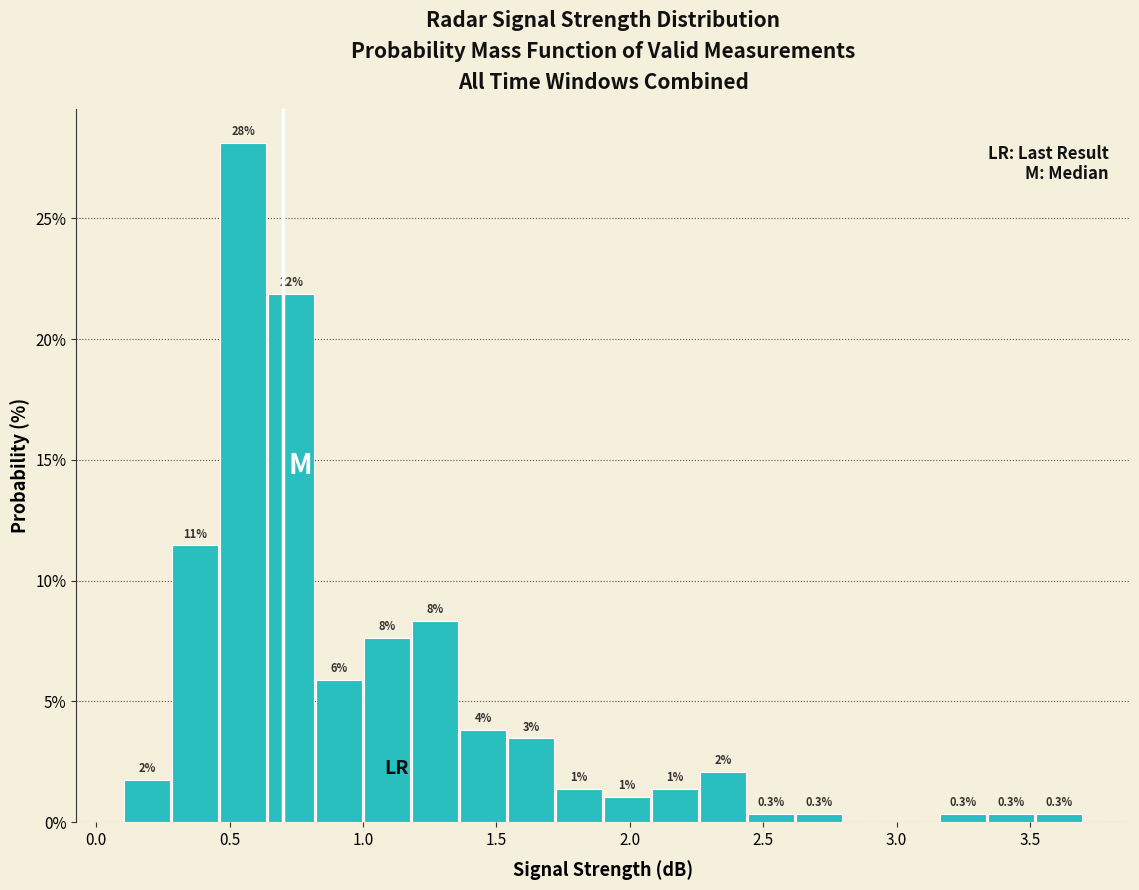

Around what value on the x-axis is the tallest bar? Give the approximate position of its centre, as read against the axis.

0.55